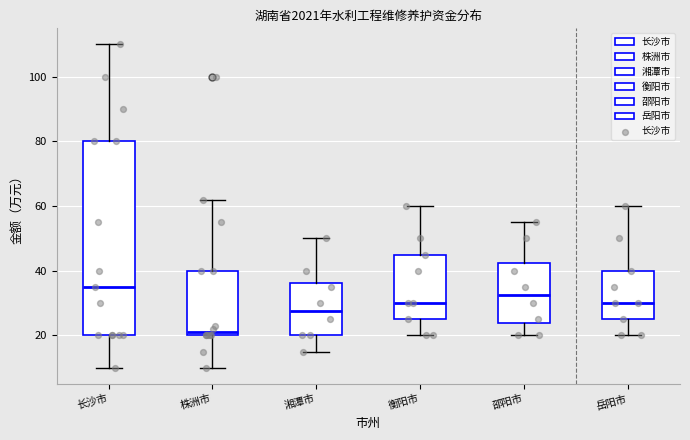

Reading left to right, transcribe this box plot: for each box, give where its median line is, the range the box spans, and where its two whiskers end, as read against the y-axis. The values are not printed on the chart, so give them approximately, as read against the axis.

长沙市: median 36, box 20 to 80, whiskers 10 to 110
株洲市: median 22, box 20 to 40, whiskers 10 to 62
湘潭市: median 28, box 20 to 36, whiskers 16 to 50
衡阳市: median 30, box 26 to 46, whiskers 20 to 60
邵阳市: median 32, box 24 to 42, whiskers 20 to 56
岳阳市: median 30, box 26 to 40, whiskers 20 to 60